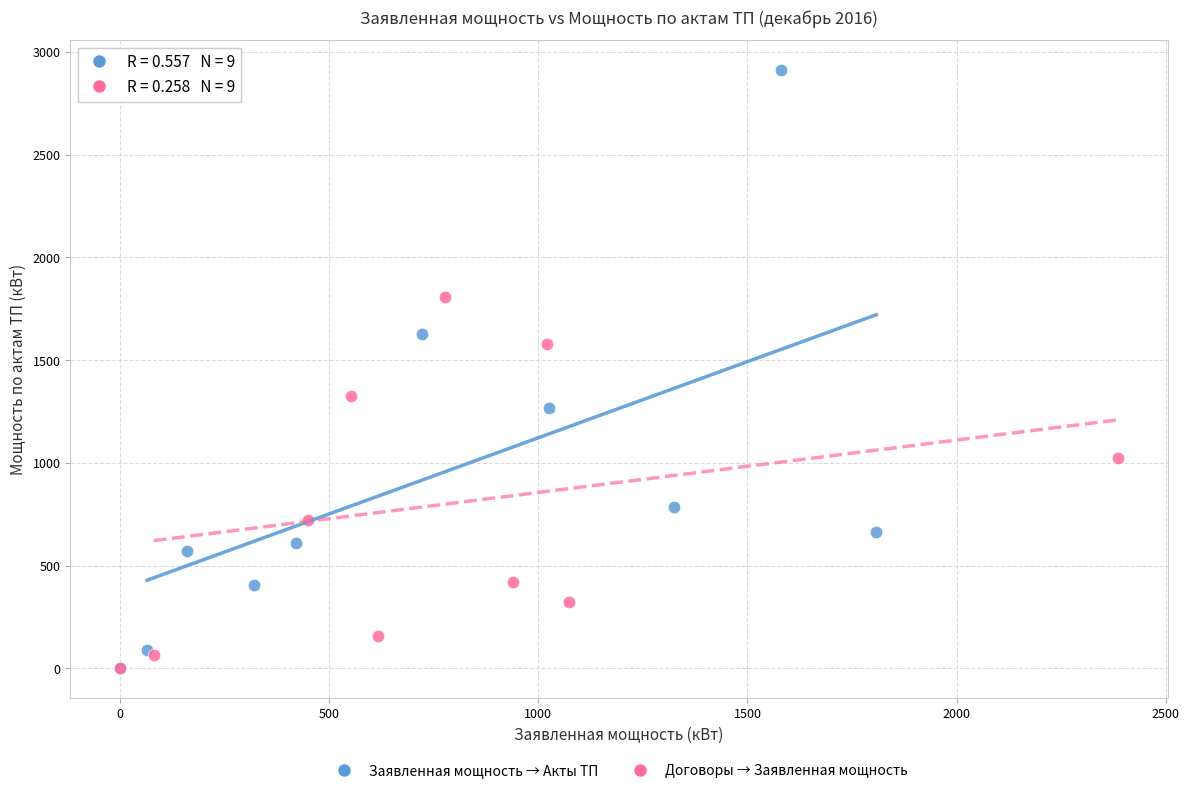

What are all the series names shown in the legend?

Заявленная мощность → Акты ТП, Договоры → Заявленная мощность